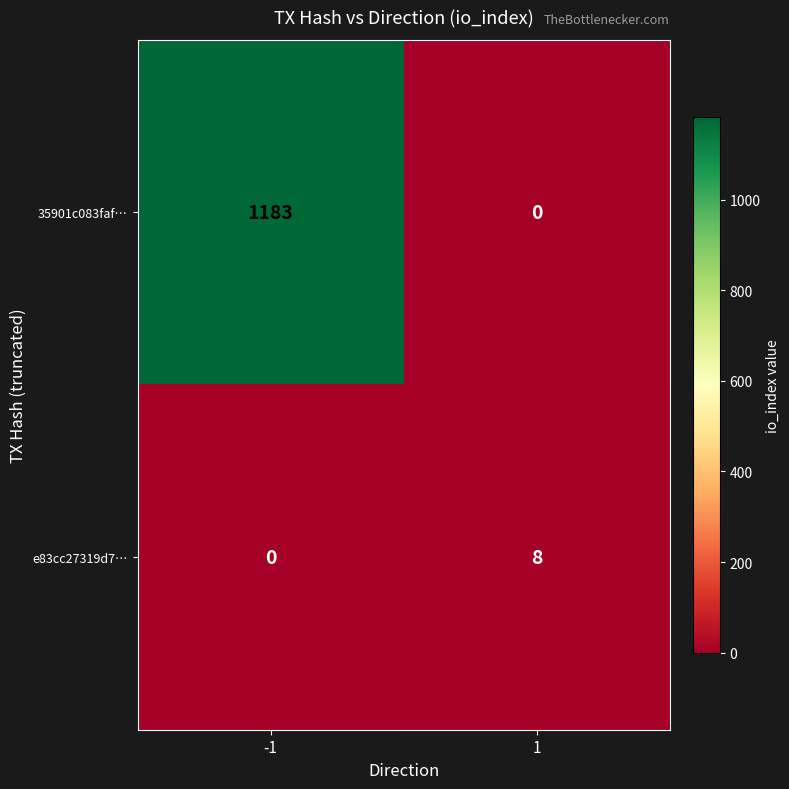

Which series has the largest total across all categories?

35901c083faf…